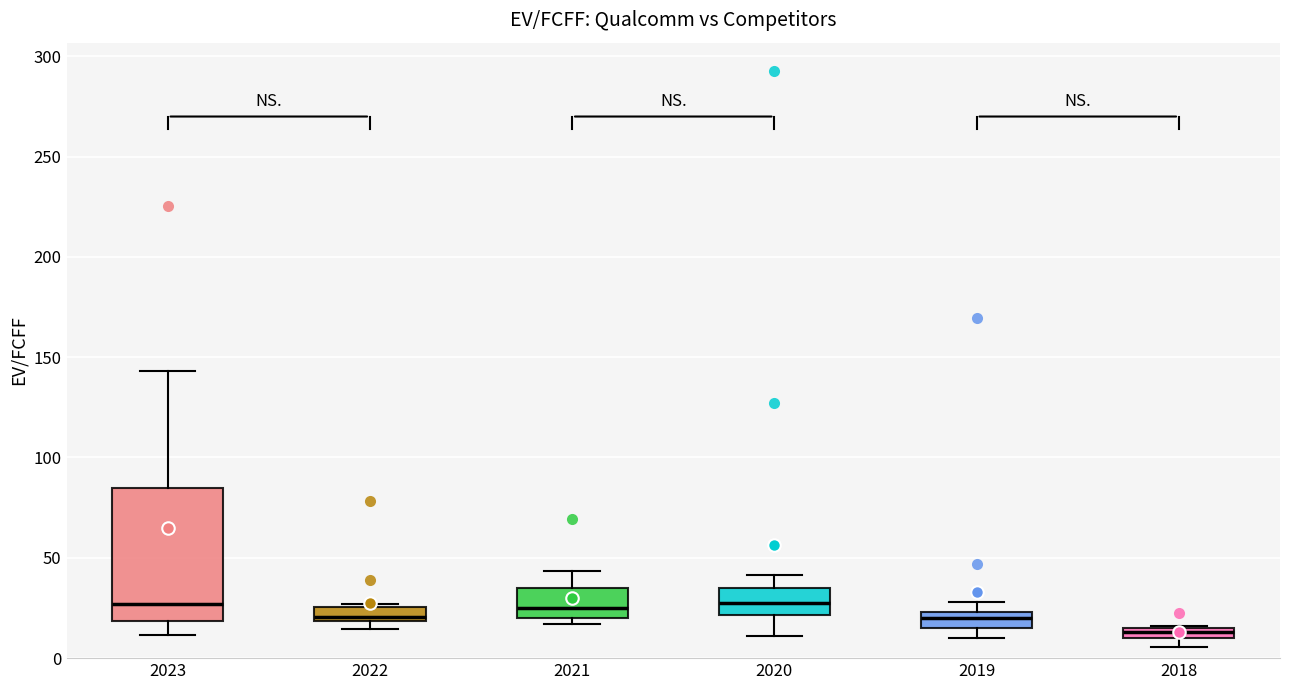

Which box's median line is the lowest?

2018